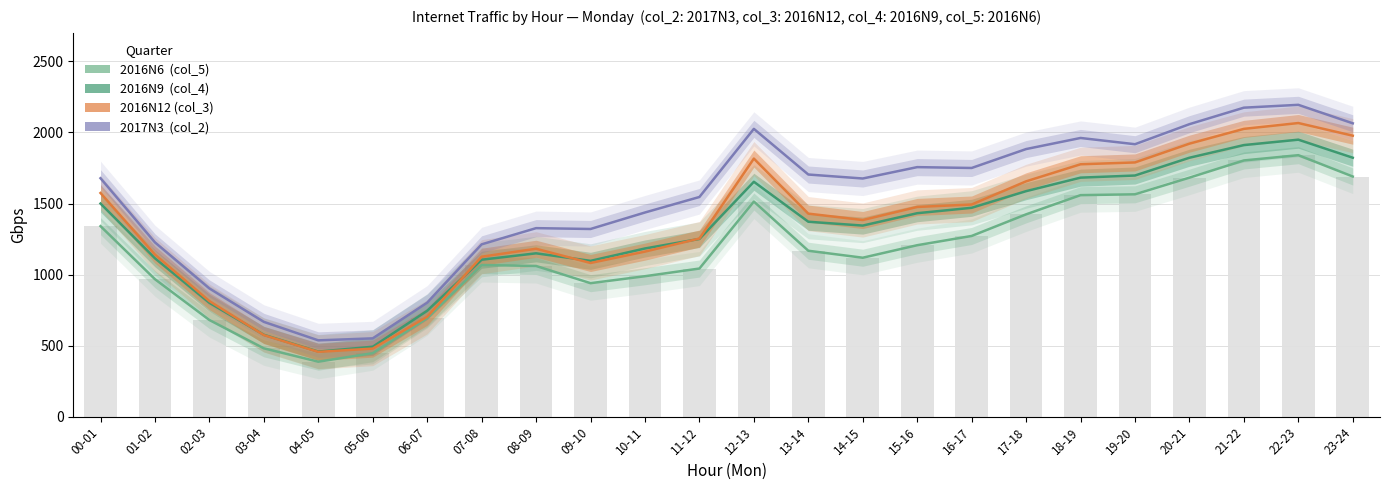

What is the label of the 6th bar from the left?

05-06